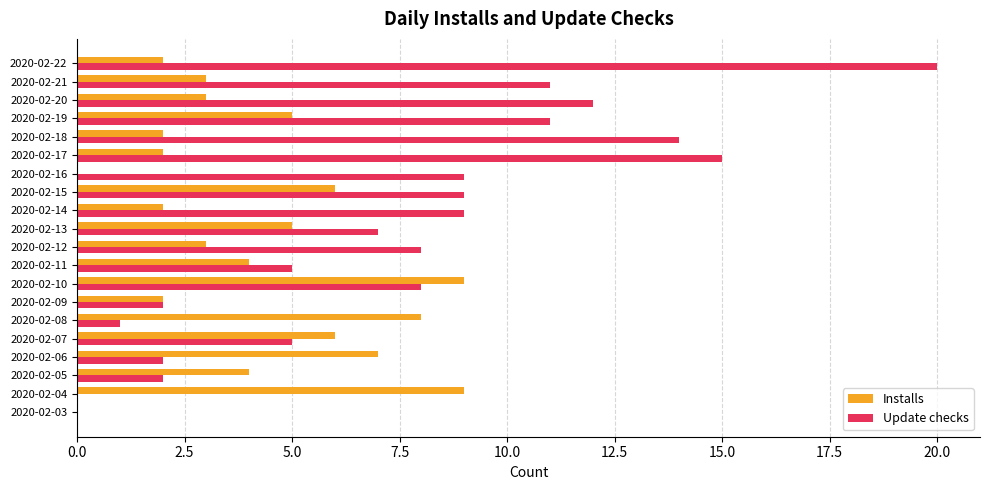

Is the value of Update checks at 2020-02-04 greater than the value of Installs at 2020-02-17?

No